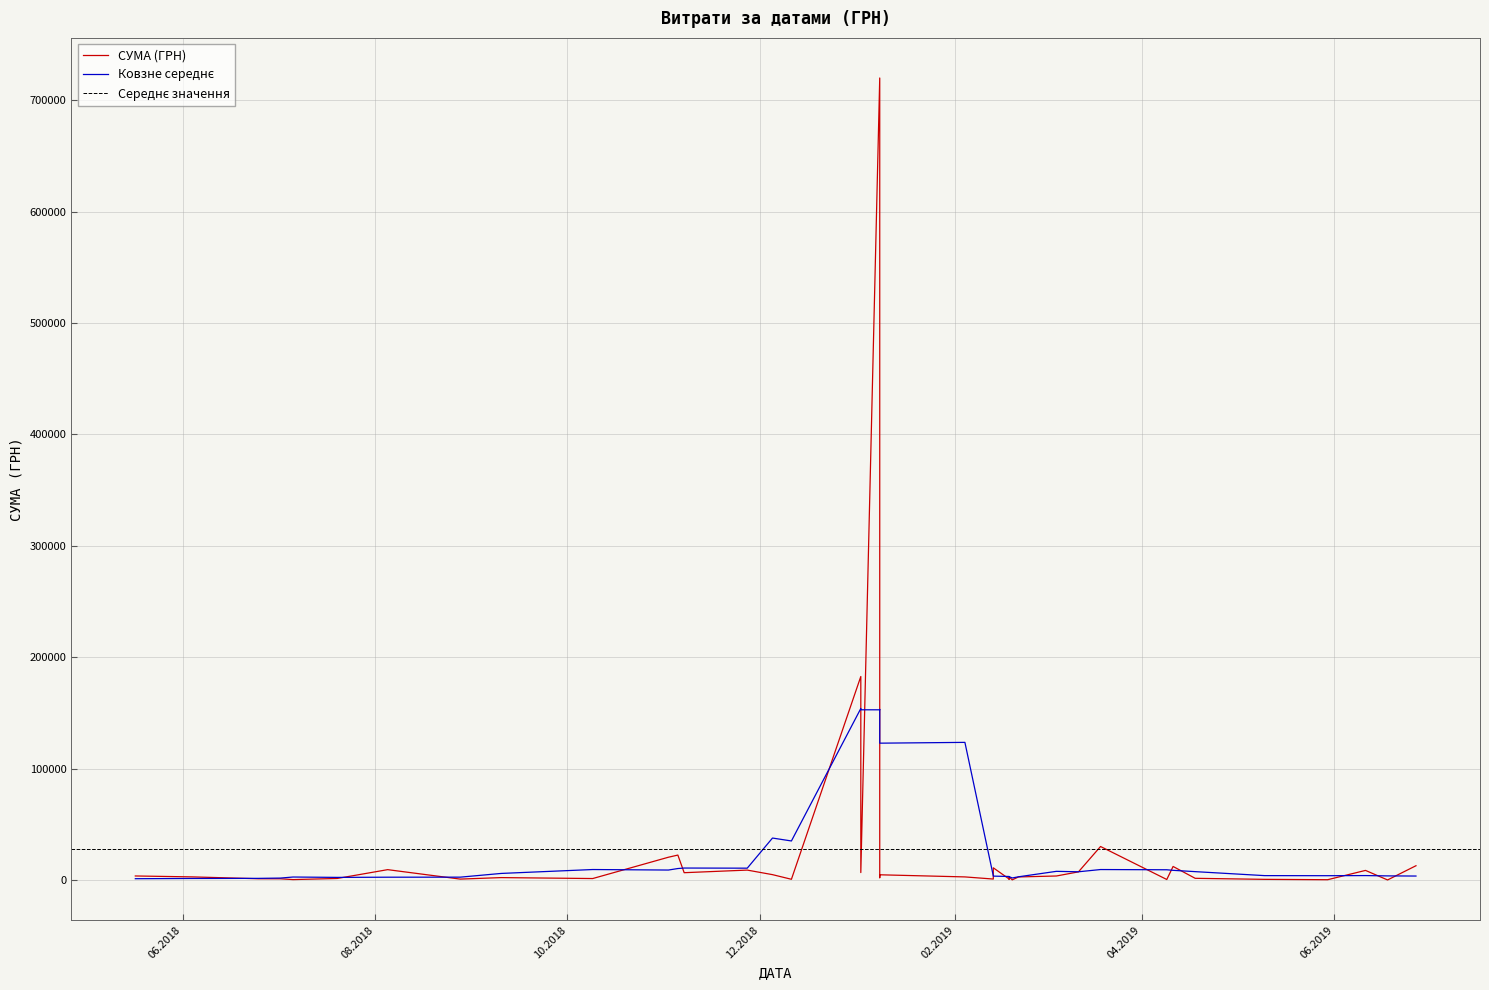

What is the sum of all values?

1110356.5